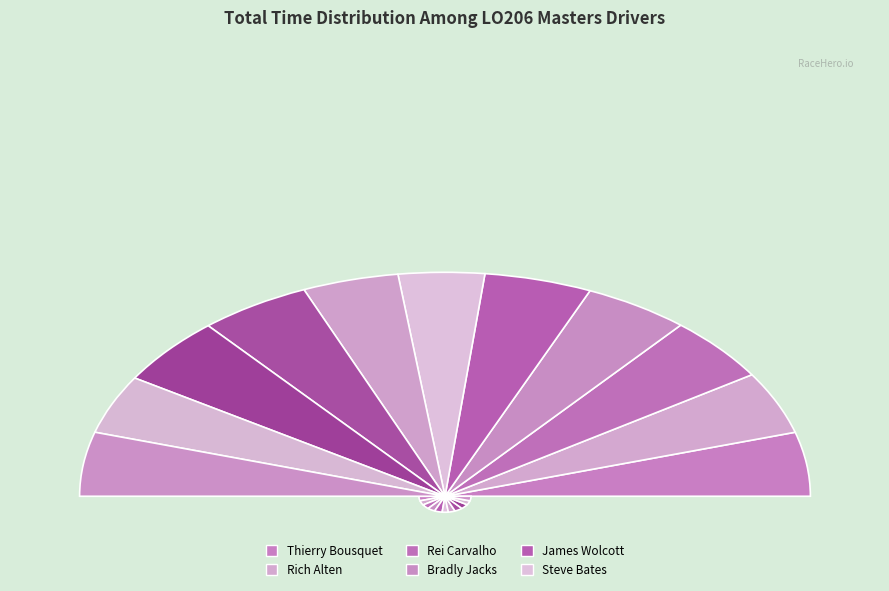

How many slices are in this pie chart?

11